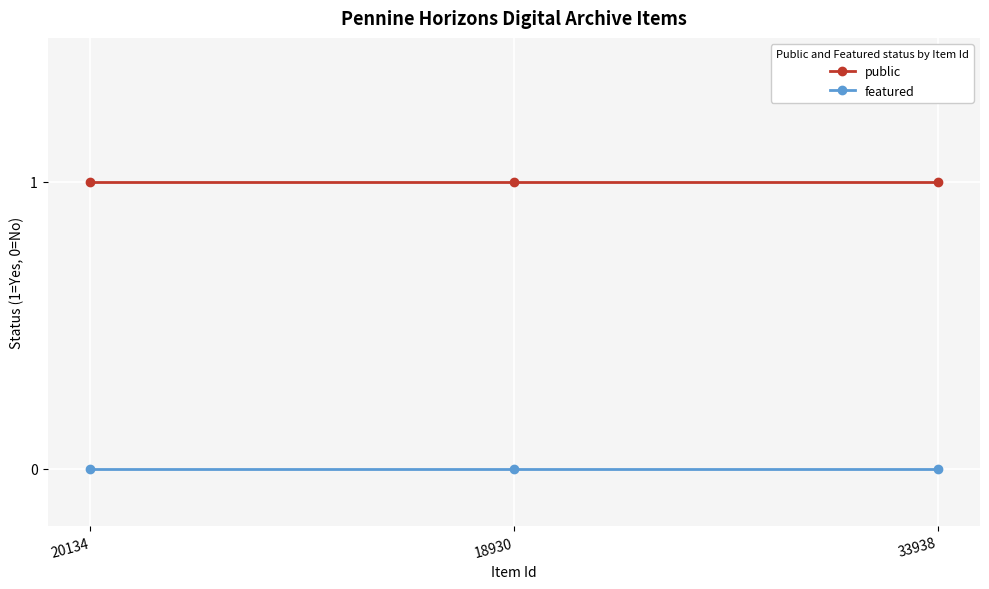

What are all the series names shown in the legend?

public, featured